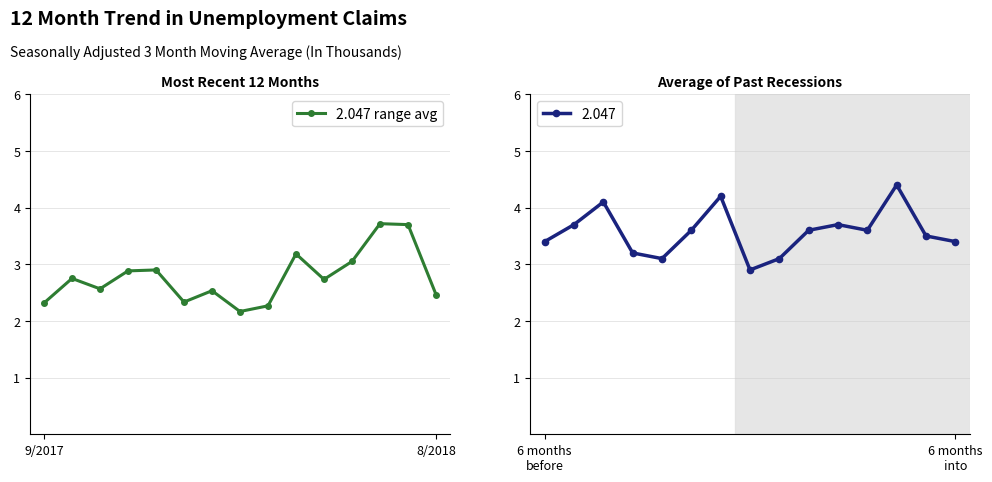

True or false: 2.047 range avg has more than 2 points higher than both neighbors.

True